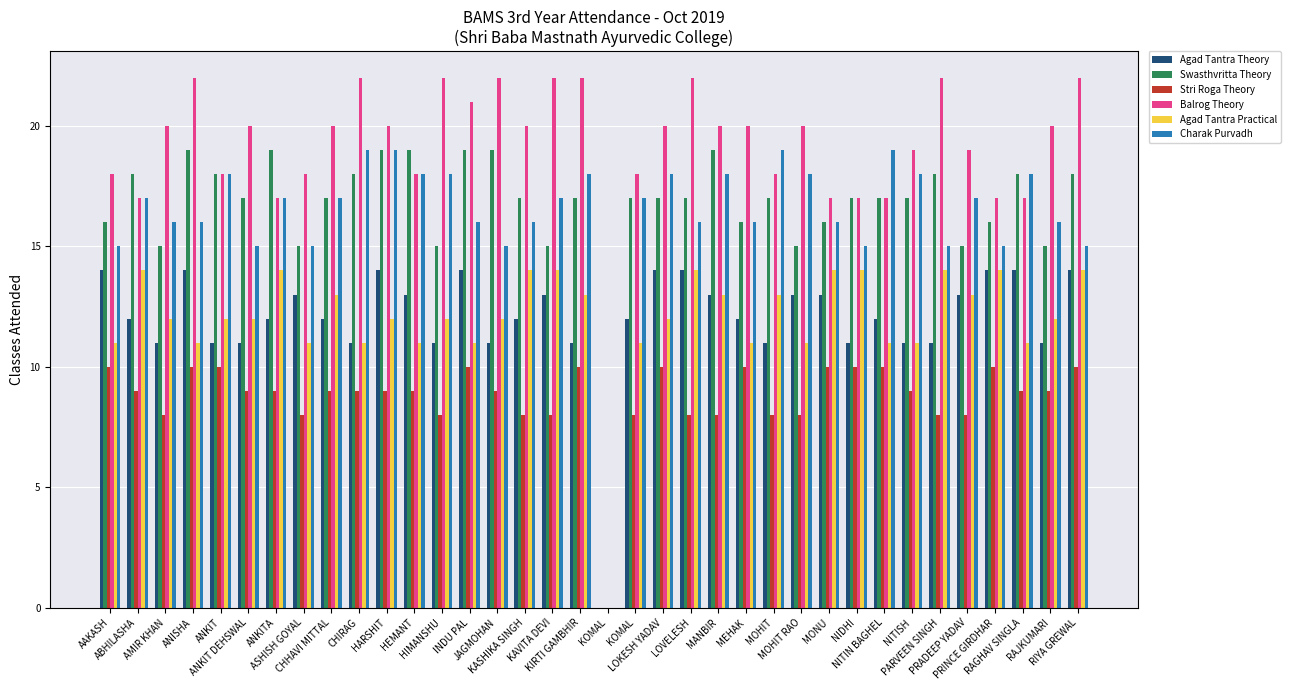

What is the label of the 2nd bar from the right?

RAJKUMARI